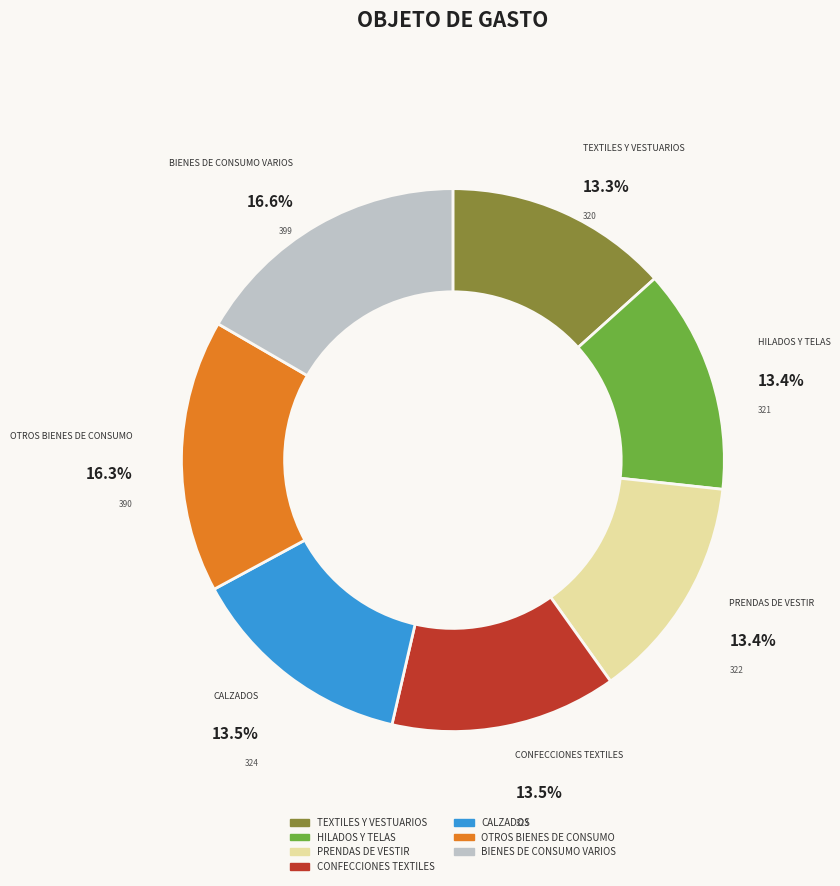

The TEXTILES Y VESTUARIOS slice represents 13% of the pie. True or false?

True